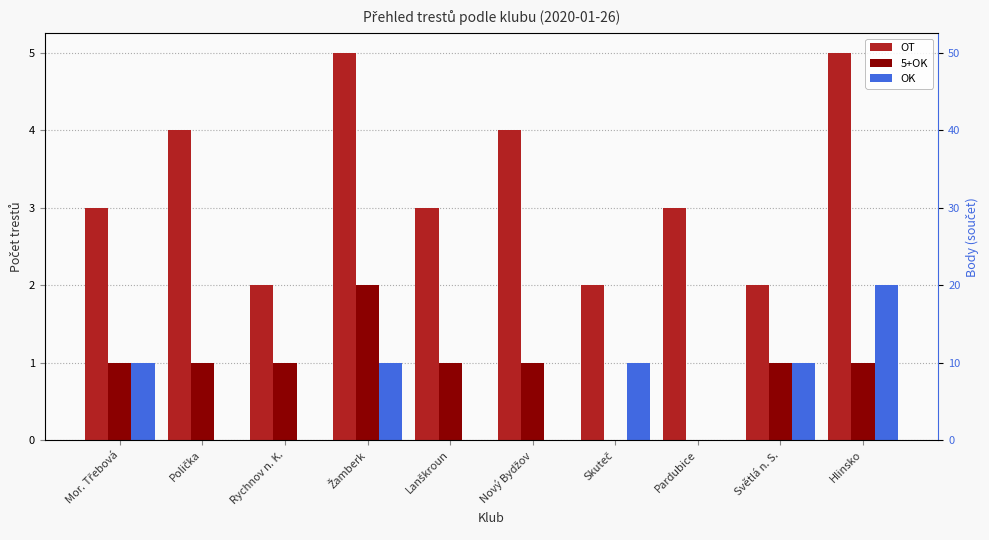

Reading left to right, transcribe all the data shown in this chart.

OT: 3	4	2	5	3	4	2	3	2	5
5+OK: 1	1	1	2	1	1	0	0	1	1
OK: 1	0	0	1	0	0	1	0	1	2